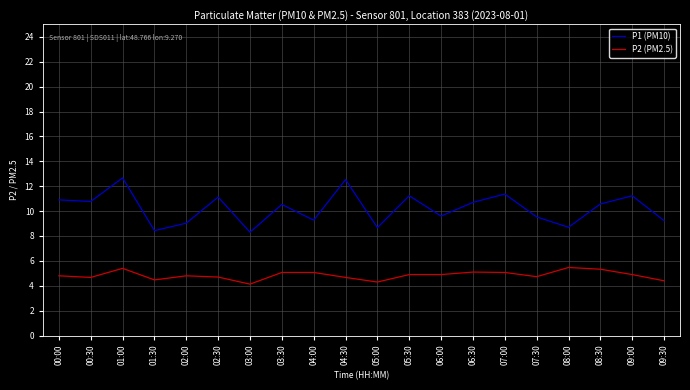

What is the average value of the P1 (PM10) series?

10.2